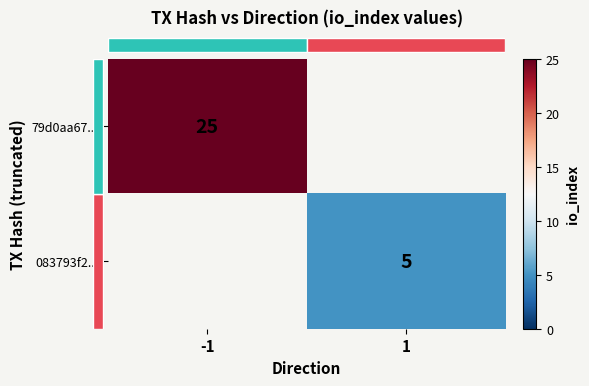

The value of row_0 at -1 is 40.8. True or false?

False